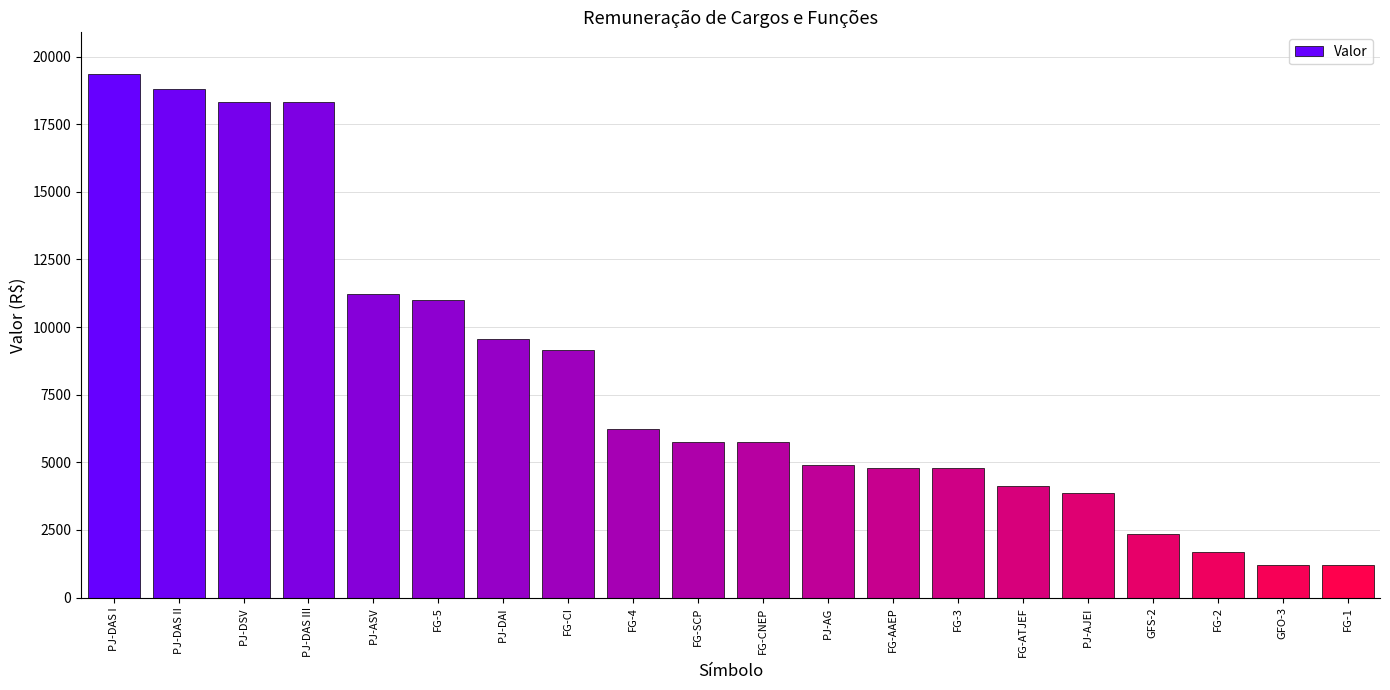

What is the label of the 9th bar from the right?

PJ-AG